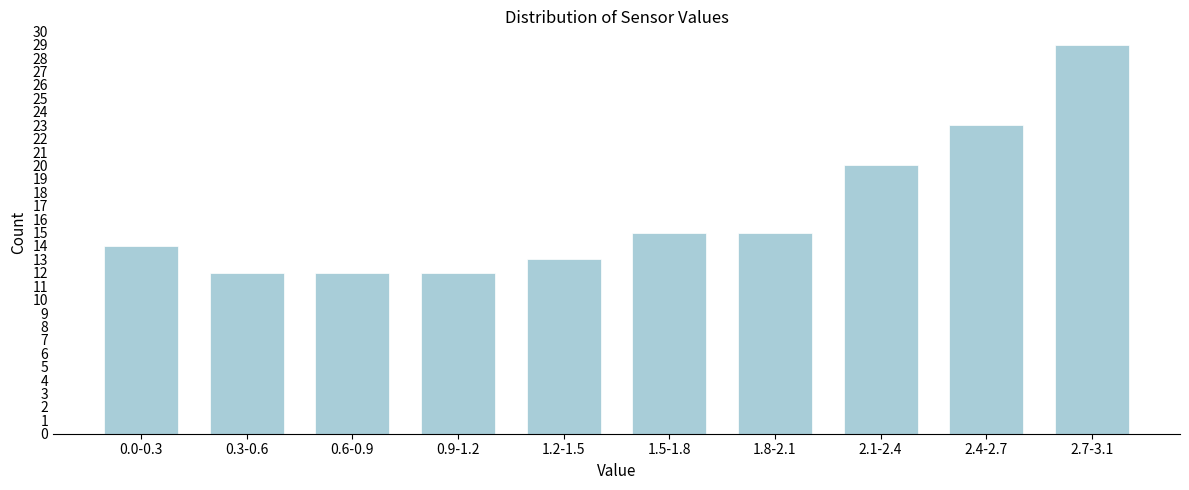

Reading right to left, transcribe all the data shown in this chart.

2.7-3.1=29	2.4-2.7=23	2.1-2.4=20	1.8-2.1=15	1.5-1.8=15	1.2-1.5=13	0.9-1.2=12	0.6-0.9=12	0.3-0.6=12	0.0-0.3=14